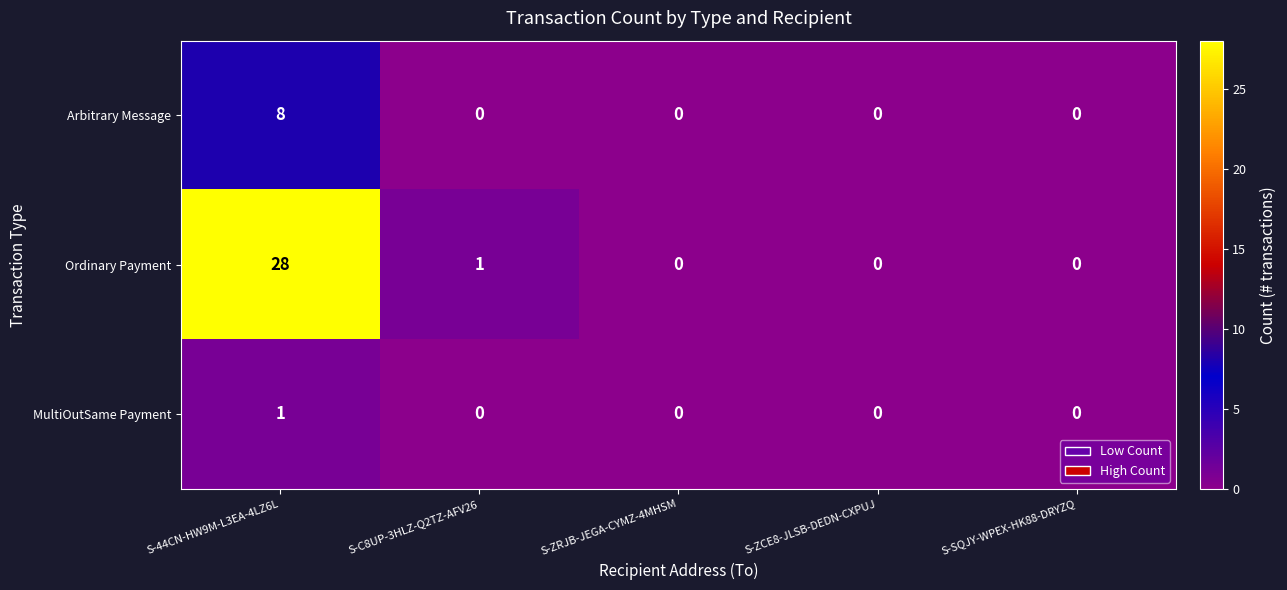

Which category has the highest value across all series?

S-44CN-HW9M-L3EA-4LZ6L